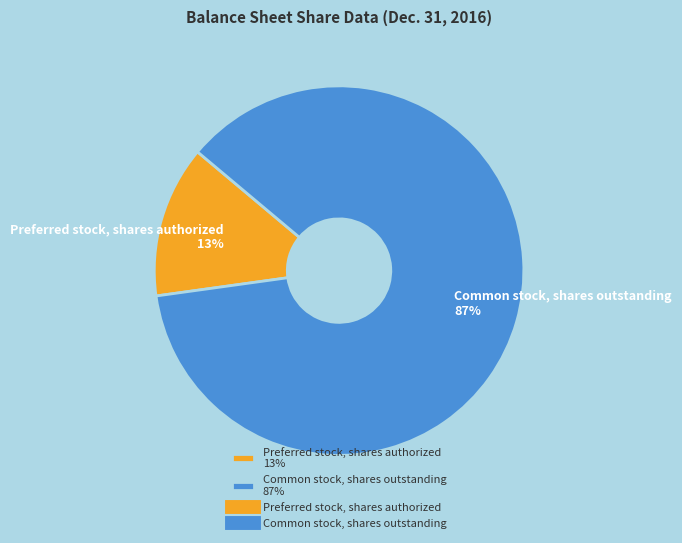

To the nearest percent, what is the combined percentage of Preferred stock, shares authorized 13% and Common stock, shares outstanding 87%?

100%